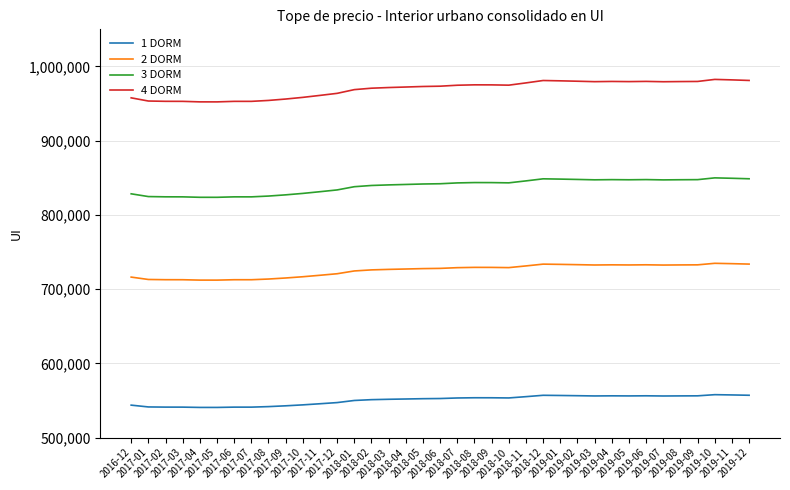

True or false: 4 DORM has more than 0 points higher than both neighbors.

True